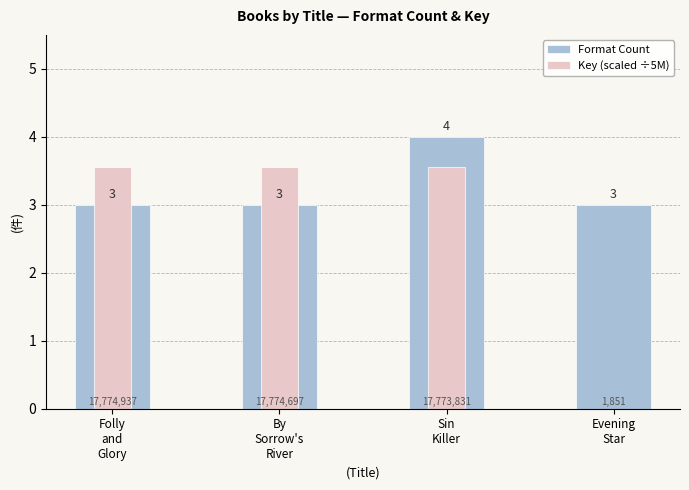

What is the label of the 1st bar from the right?

Evening
Star